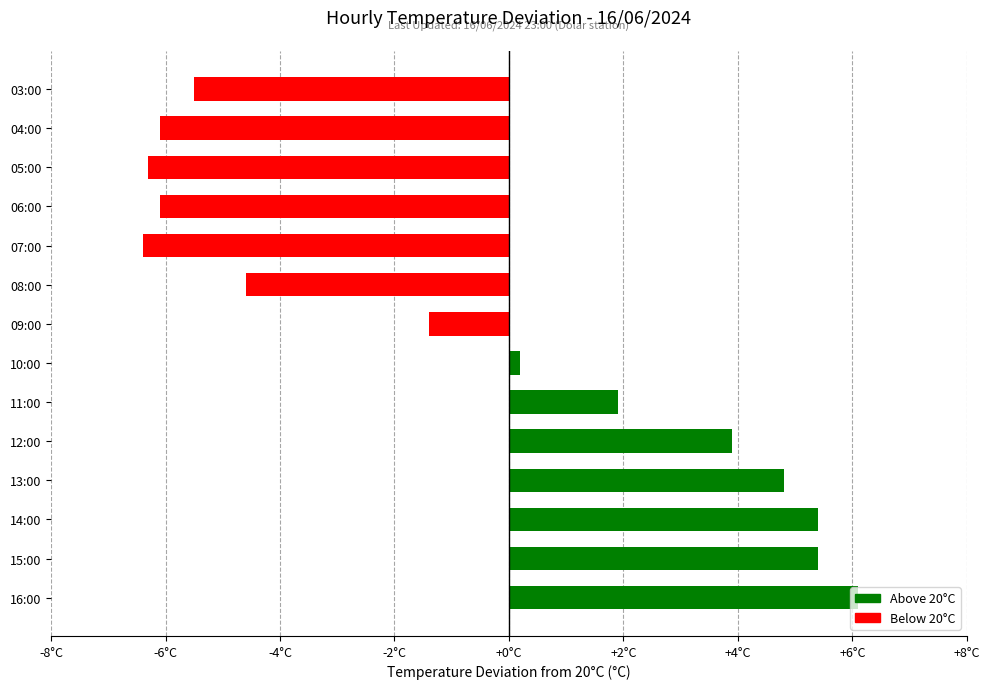

Are the bars grouped side by side (vs. stacked)?

No